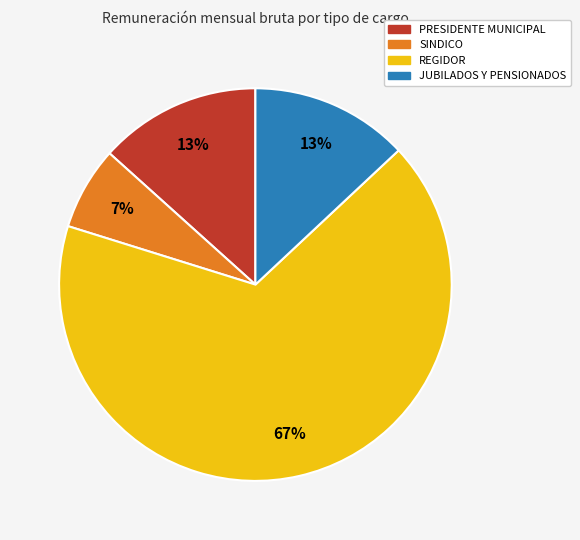

To the nearest percent, what is the difference between the largest and smallest slice percentages?

60%